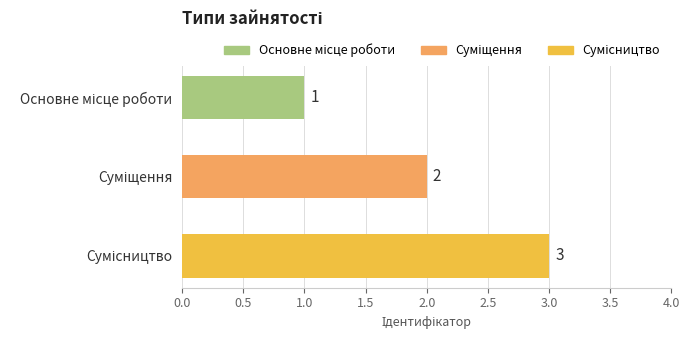

What is the sum of all values?

6